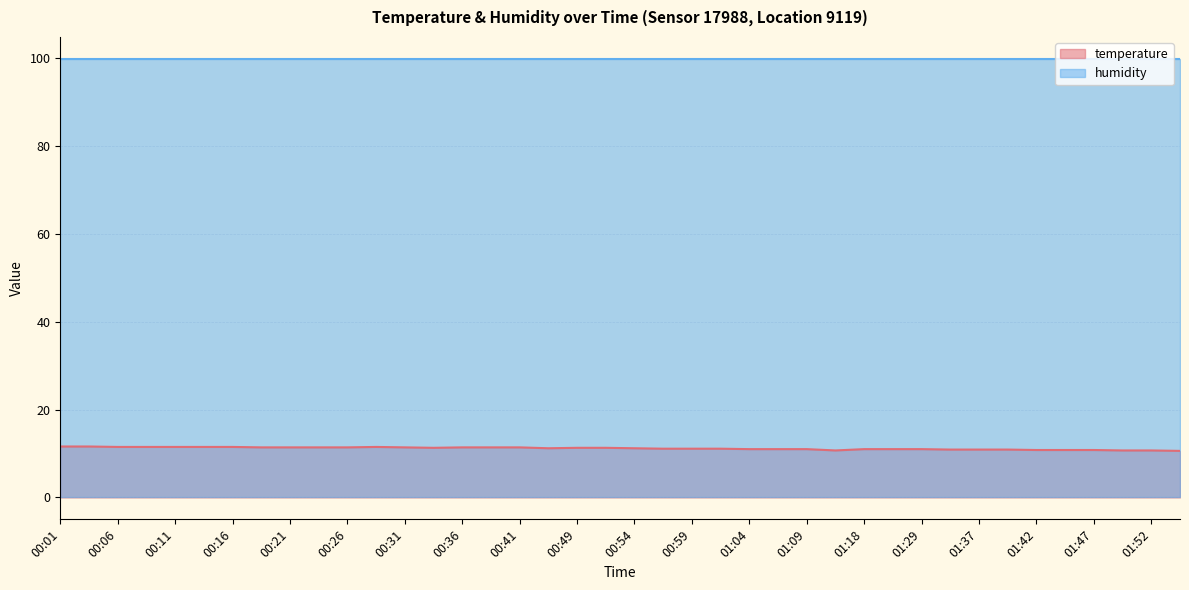

Is it true that humidity equals 99.9 at 00:49?

True